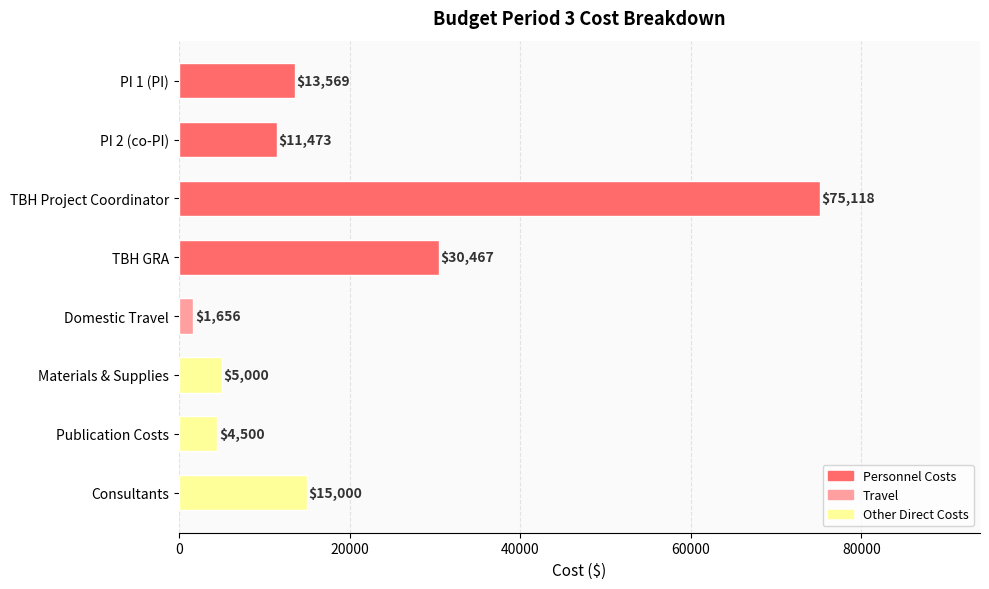

What is the ratio of the value at PI 2 (co-PI) to the value at TBH GRA?

0.4